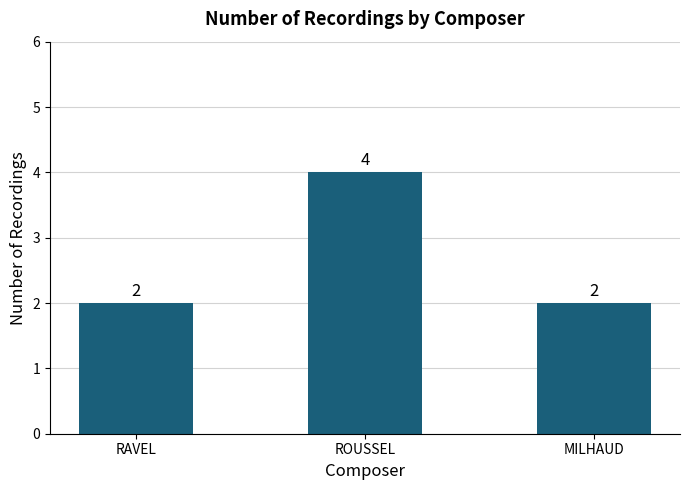

Reading left to right, transcribe all the data shown in this chart.

RAVEL=2	ROUSSEL=4	MILHAUD=2